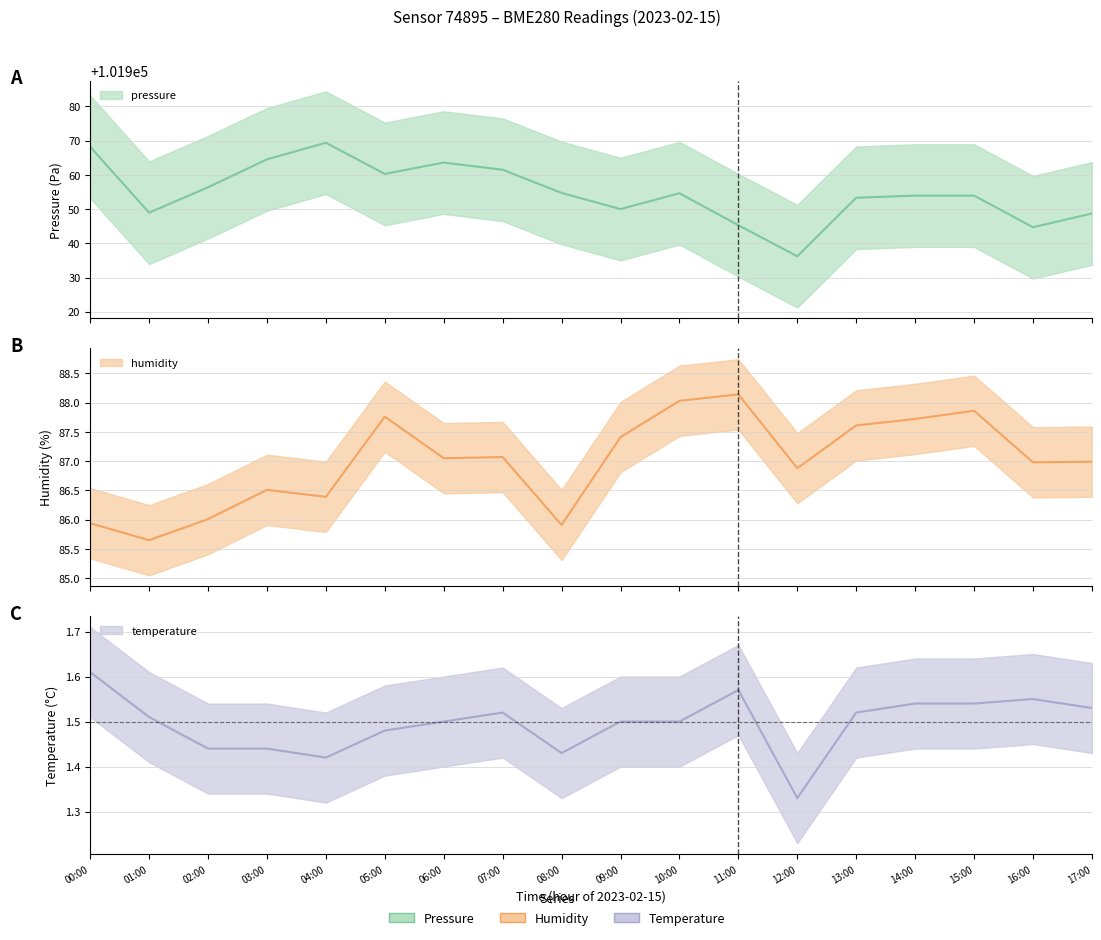

At how many categories does at least one series exceed 36174?

18